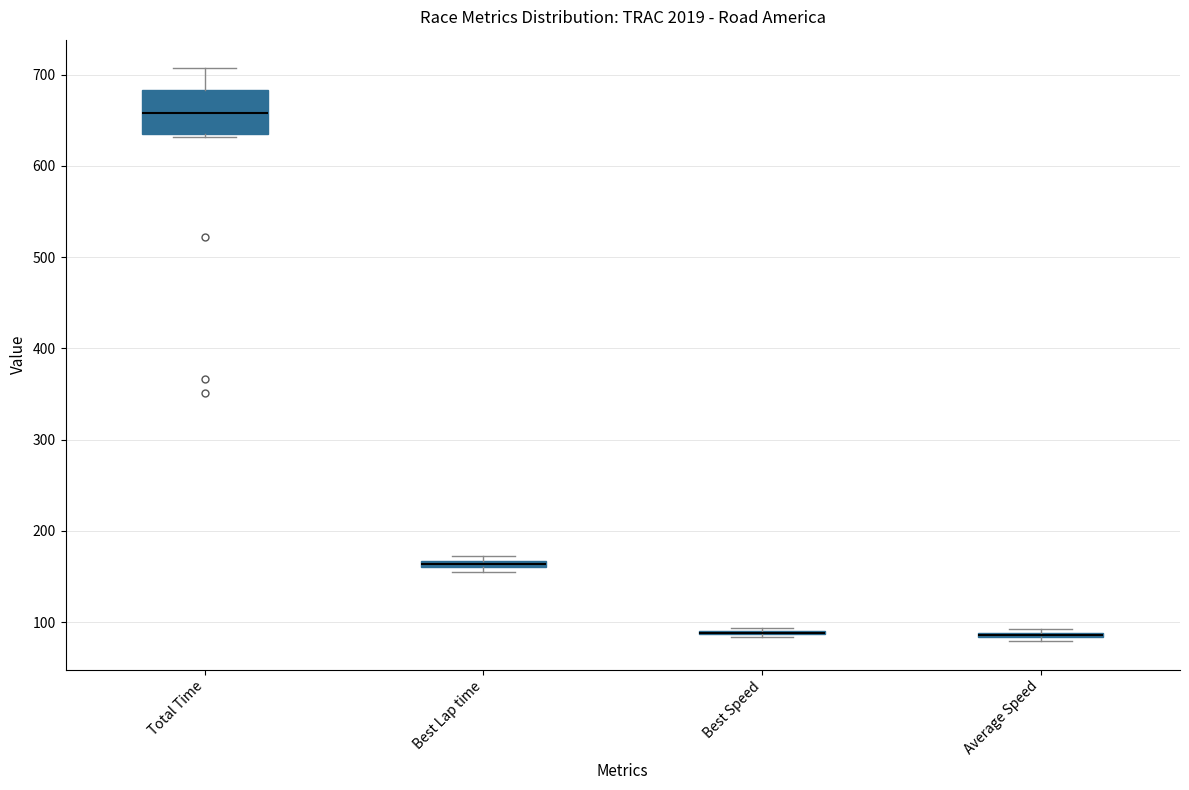

Comparing the boxes themselves (not the whiskers), which one is the tallest?

Total Time